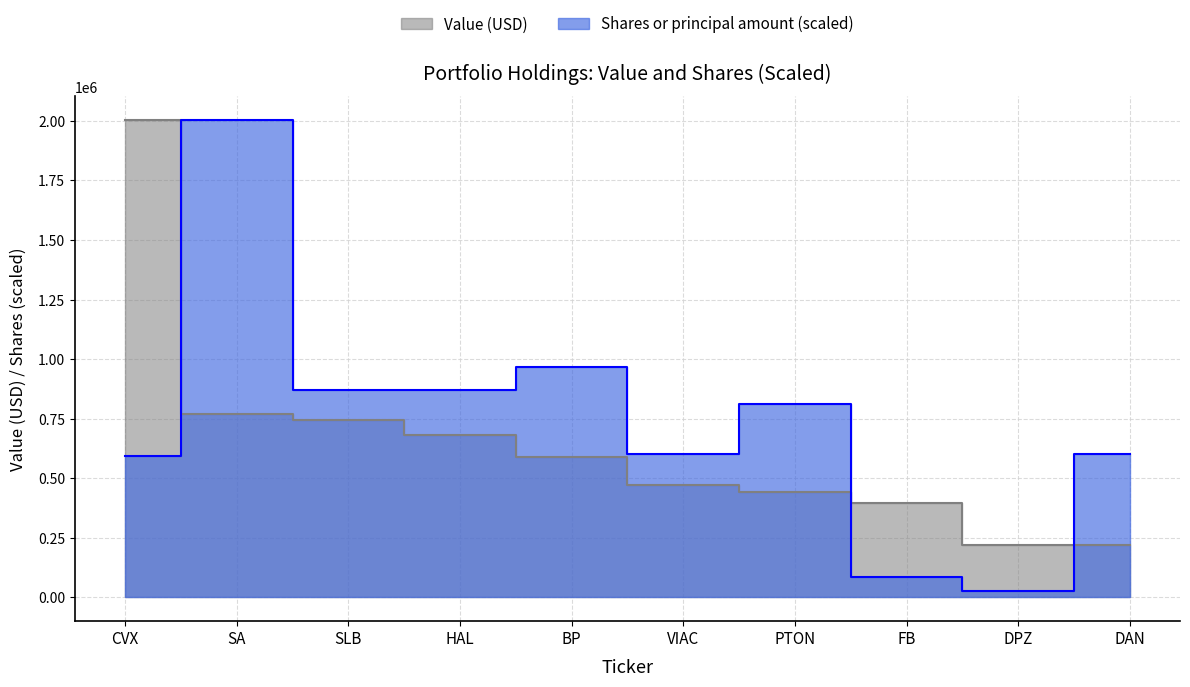

At which label does Shares or principal amount reach its peak?

SA